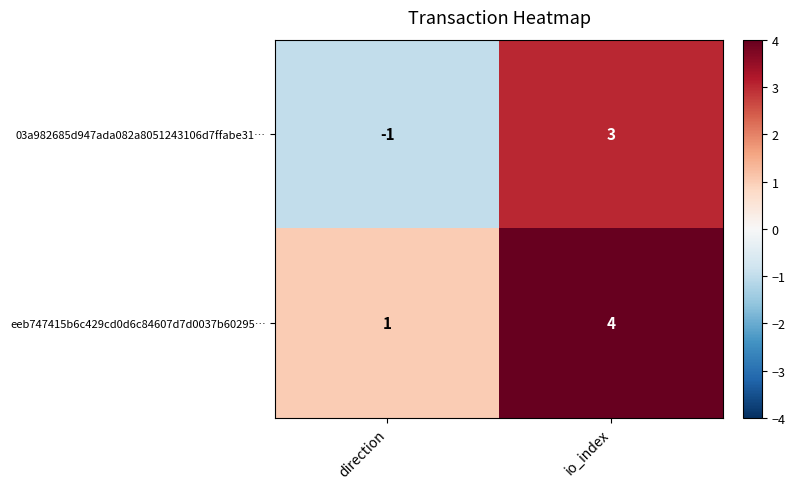

What is the difference between the highest and lowest values at io_index?

1